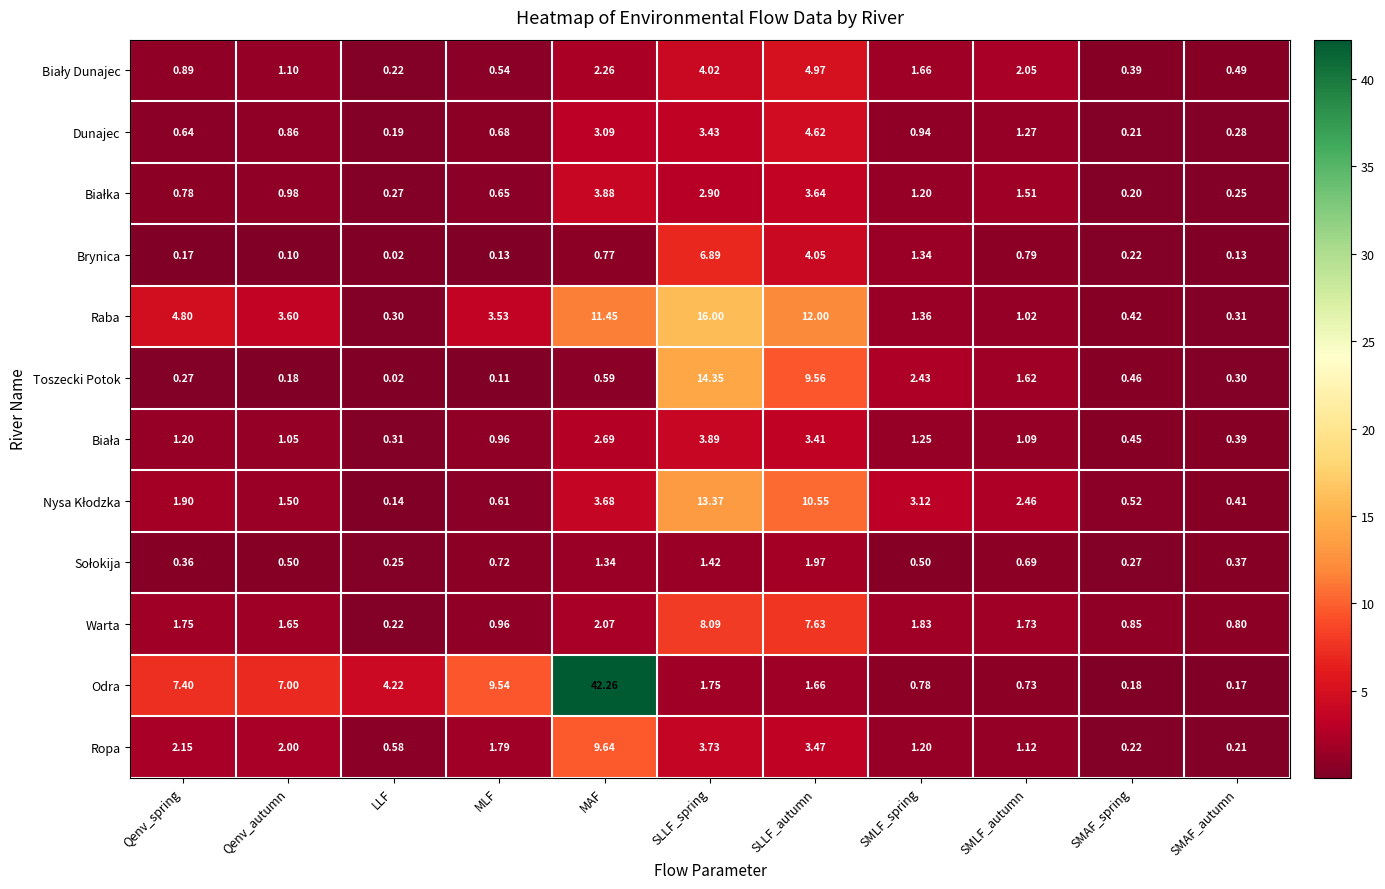

At which label does Dunajec reach its minimum?

LLF